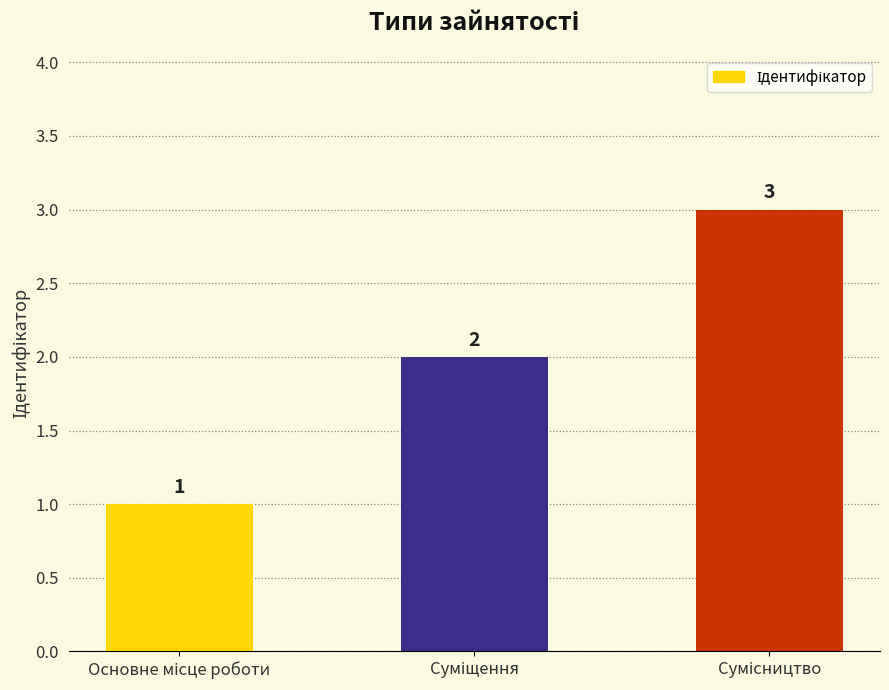

What is the sum of all values?

6